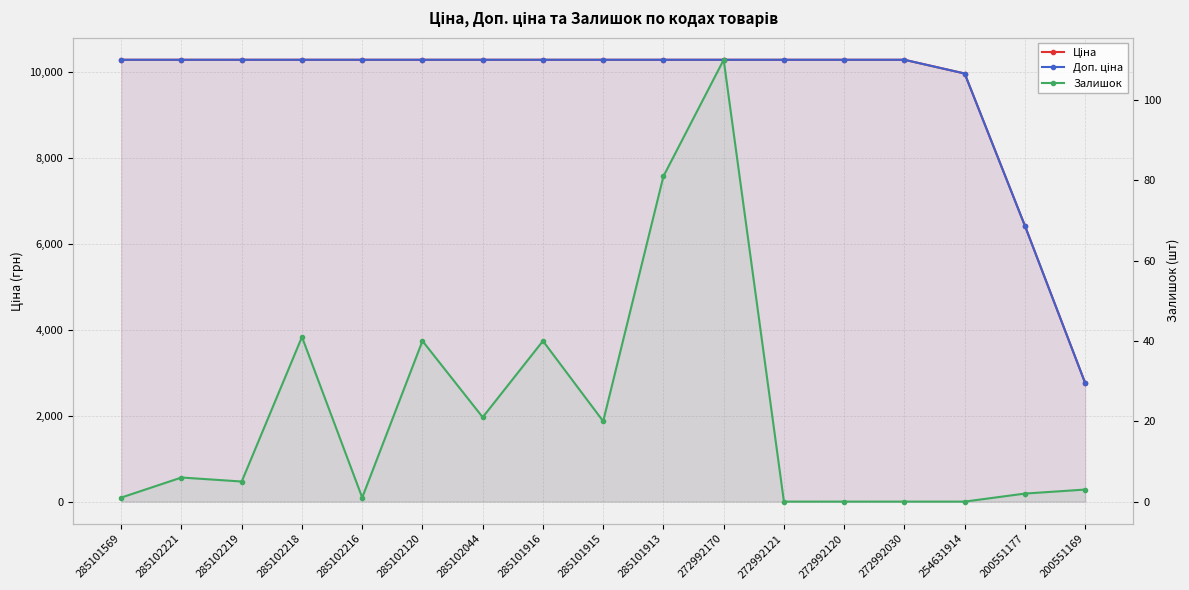

True or false: Ціна and Залишок cross at least once.

False